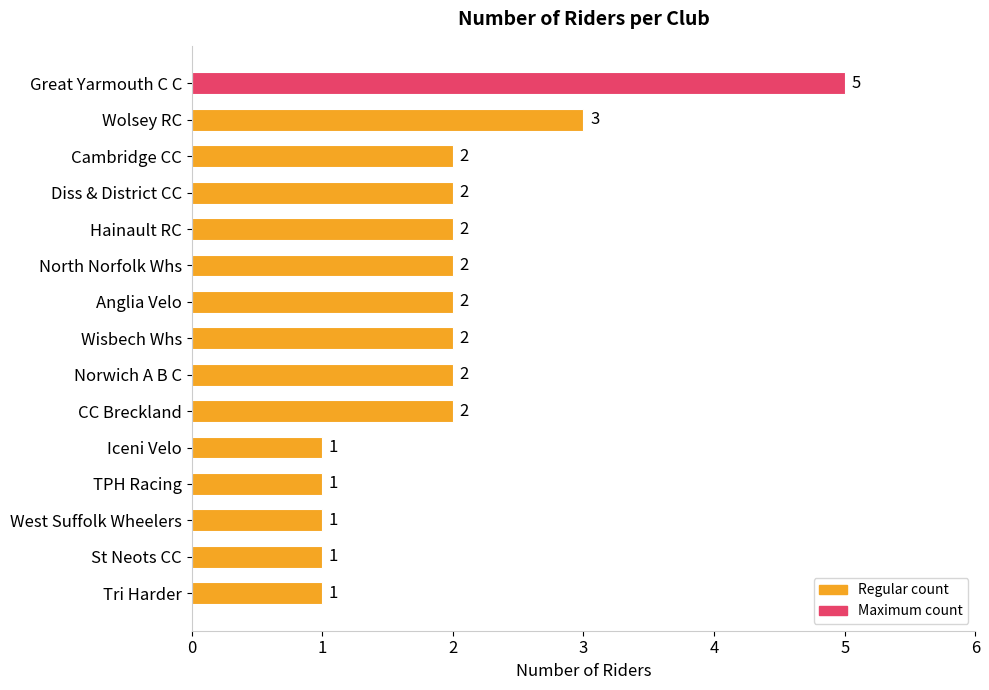

What is the difference between the maximum and minimum values?

4